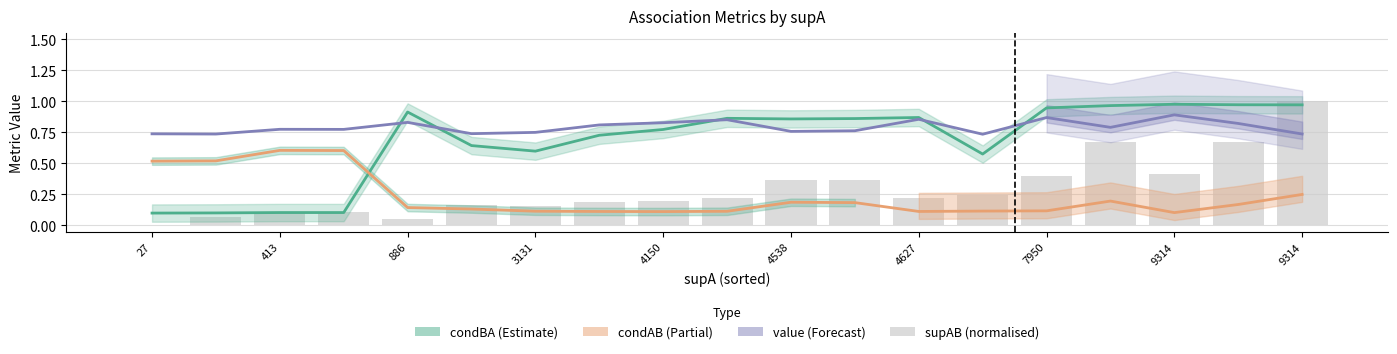

Count the number of categories in the chart.

19